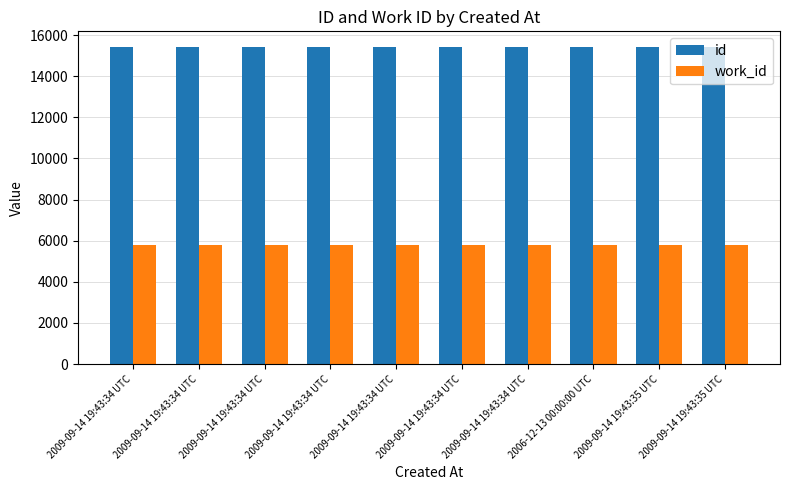

How many bars are there in total?

20